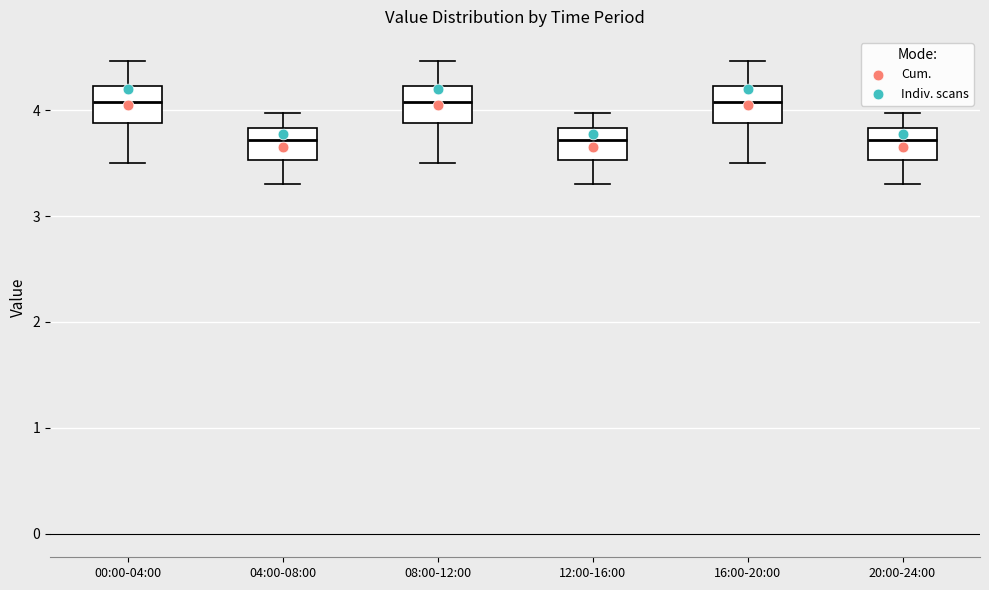

Reading left to right, read every box against the y-axis: the position of its median line, the range the box covers, and the ends of its whiskers. The values are not printed on the chart, so give them approximately, as read against the axis.

00:00-04:00: median 4.1, box 3.9 to 4.2, whiskers 3.5 to 4.5
04:00-08:00: median 3.7, box 3.5 to 3.8, whiskers 3.3 to 4.0
08:00-12:00: median 4.1, box 3.9 to 4.2, whiskers 3.5 to 4.5
12:00-16:00: median 3.7, box 3.5 to 3.8, whiskers 3.3 to 4.0
16:00-20:00: median 4.1, box 3.9 to 4.2, whiskers 3.5 to 4.5
20:00-24:00: median 3.7, box 3.5 to 3.8, whiskers 3.3 to 4.0